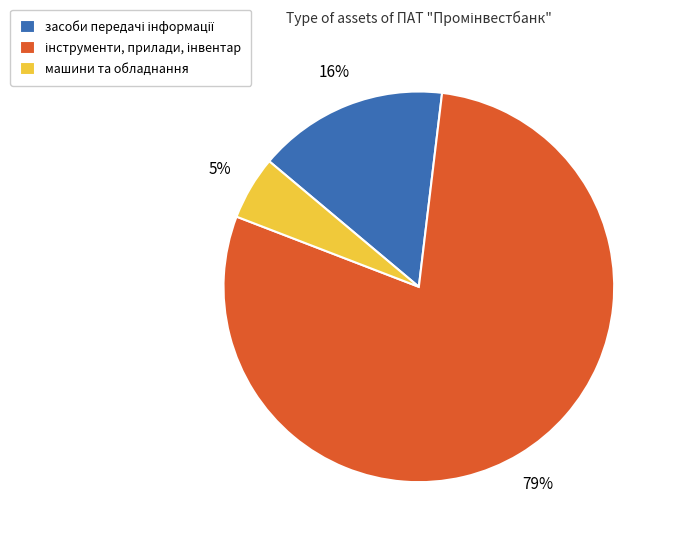

To the nearest percent, what percentage of the pie is машини та обладнання?

5%